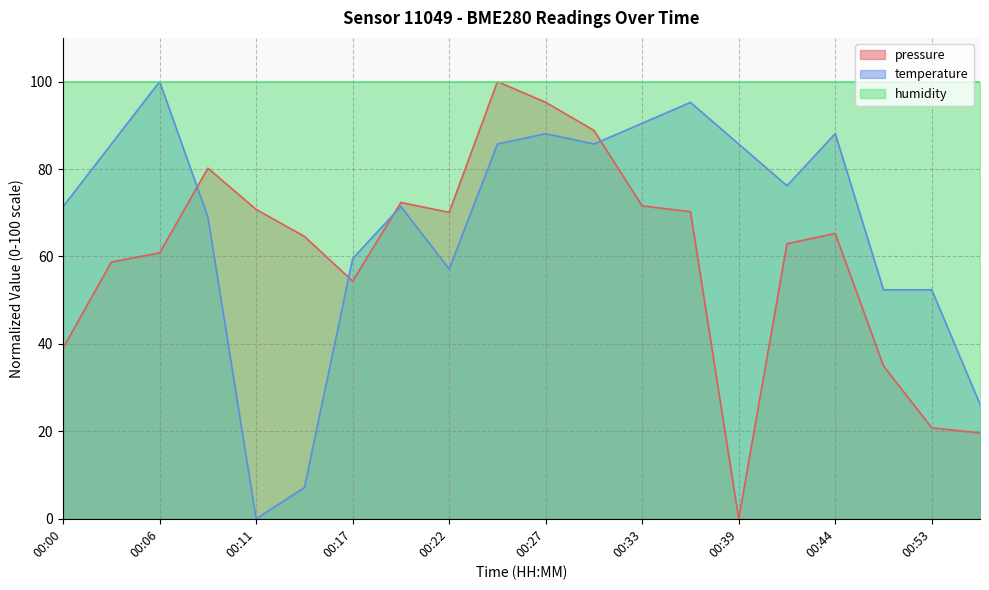

How many interior local peaks does the temperature series have?

5